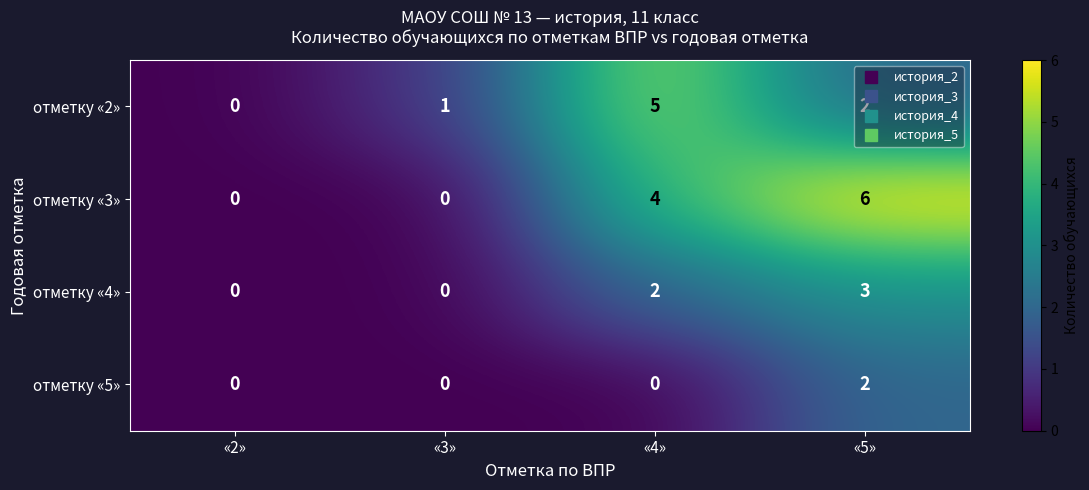

Which series has the largest range (max minus min)?

отметку «3»